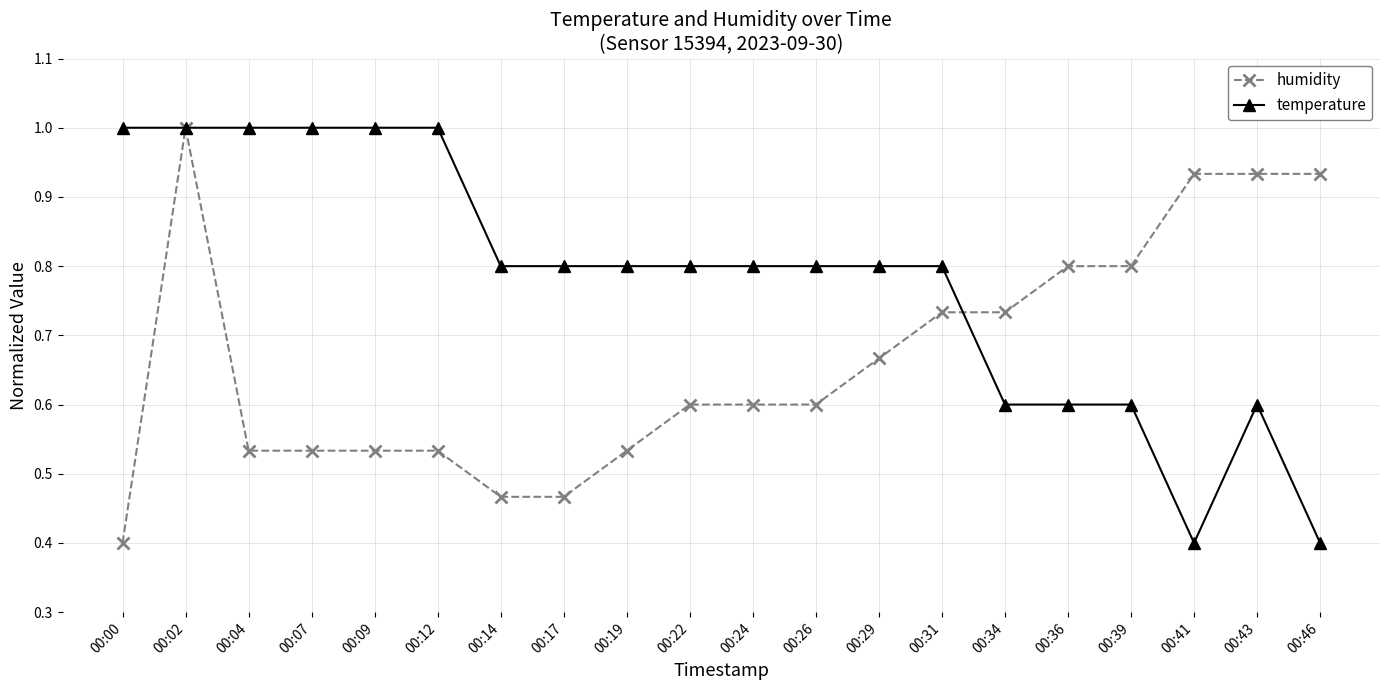

At which category does humidity reach its first local peak?

00:02